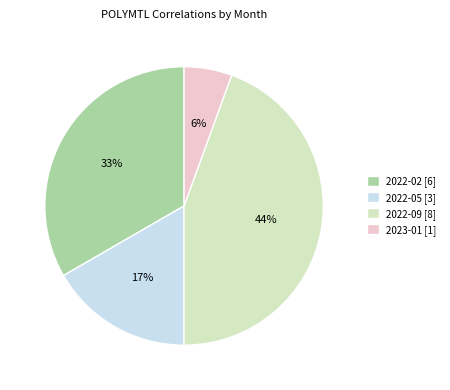

How many segments does this pie chart have?

4